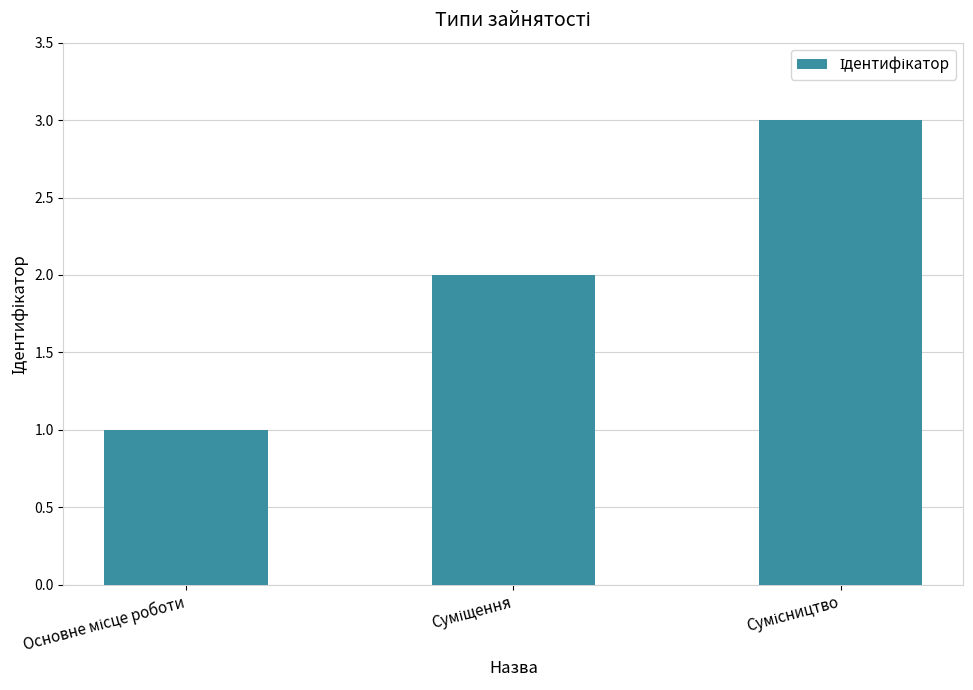

What is the maximum value shown in the chart?

3